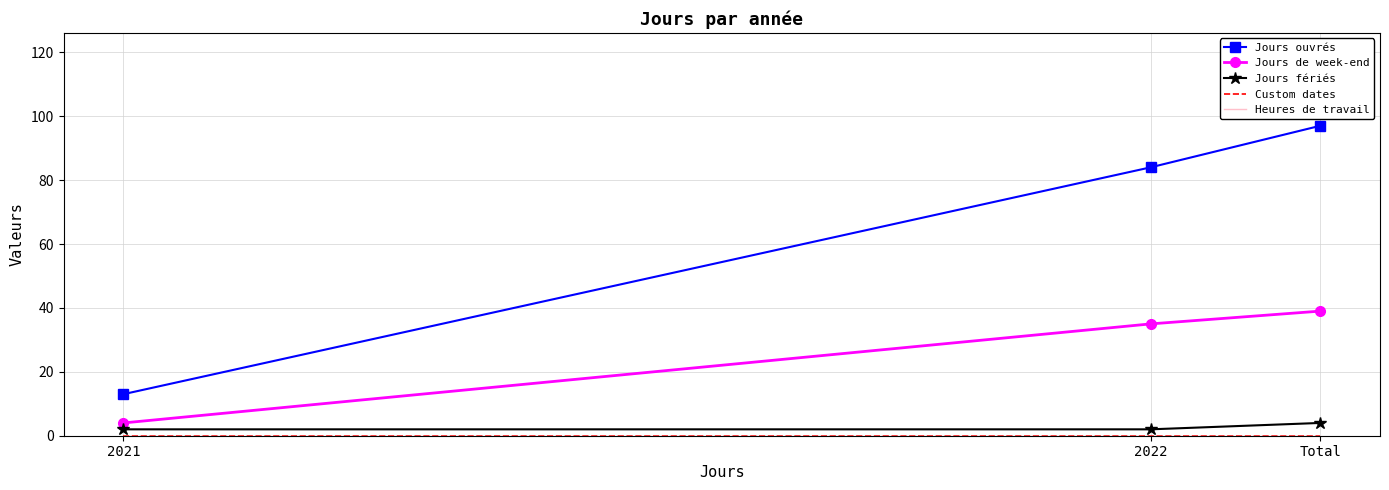

What is the difference between the second highest and minimum values in the Jours ouvrés series?

71